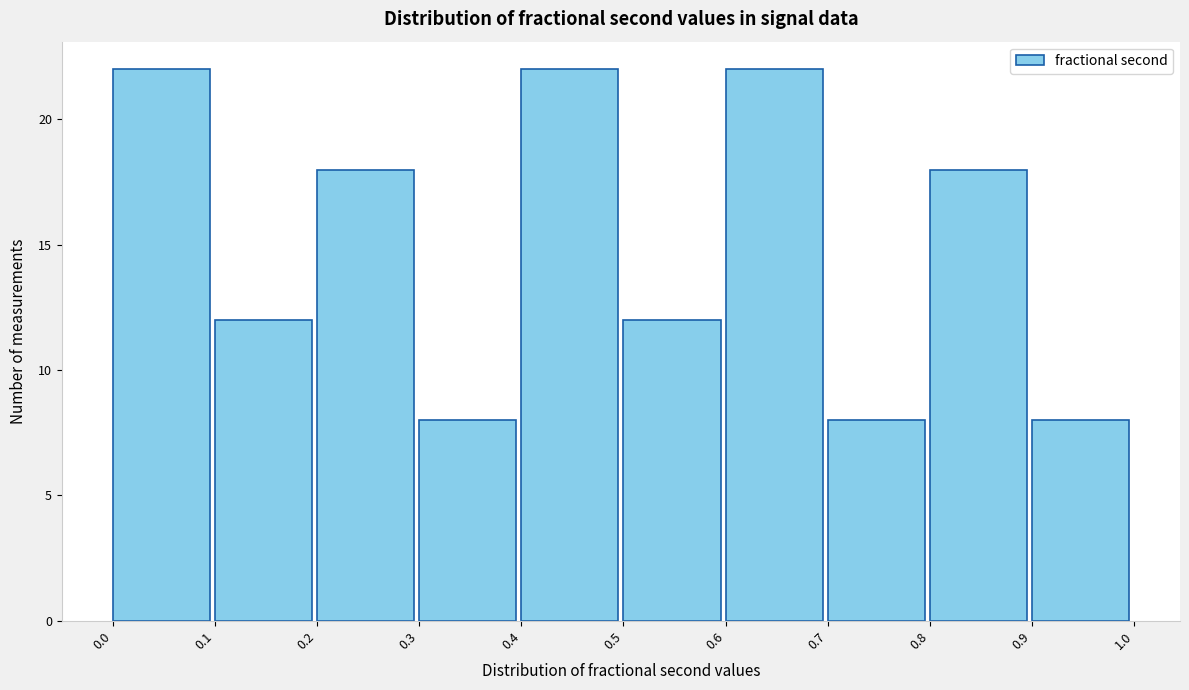

Reading left to right, list every bar in this chart as the range it spans on the x-axis followed by its height. The values are not printed on the chart, so give them approximately, as read against the axis.

0.0 to 0.1: 22
0.1 to 0.2: 12
0.2 to 0.3: 18
0.3 to 0.4: 8
0.4 to 0.5: 22
0.5 to 0.6: 12
0.6 to 0.7: 22
0.7 to 0.8: 8
0.8 to 0.9: 18
0.9 to 1.0: 8